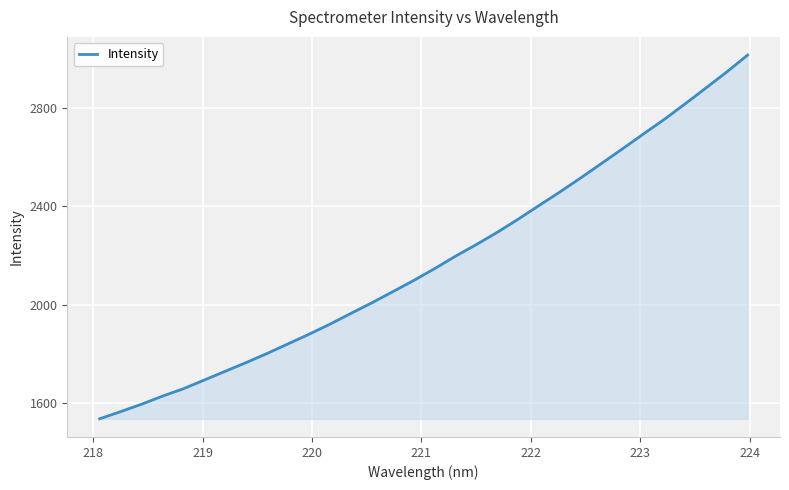

How many distinct data groups are displayed?

1